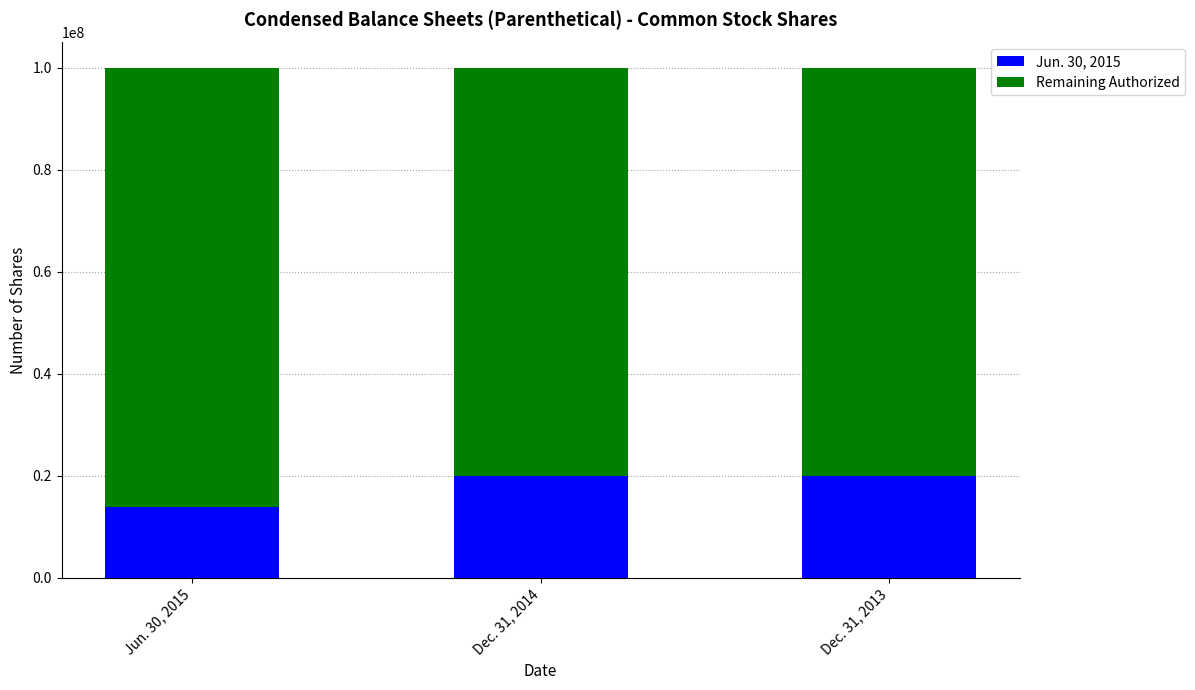

What is the total value across all series at Dec. 31, 2013?

100000000